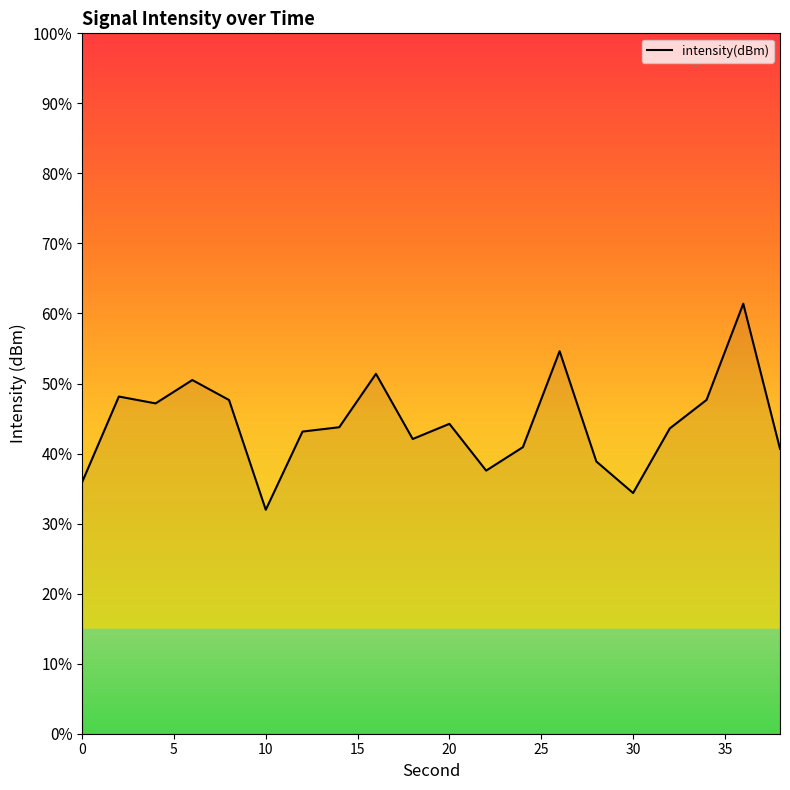

What is the difference between the maximum and minimum values?

29.4